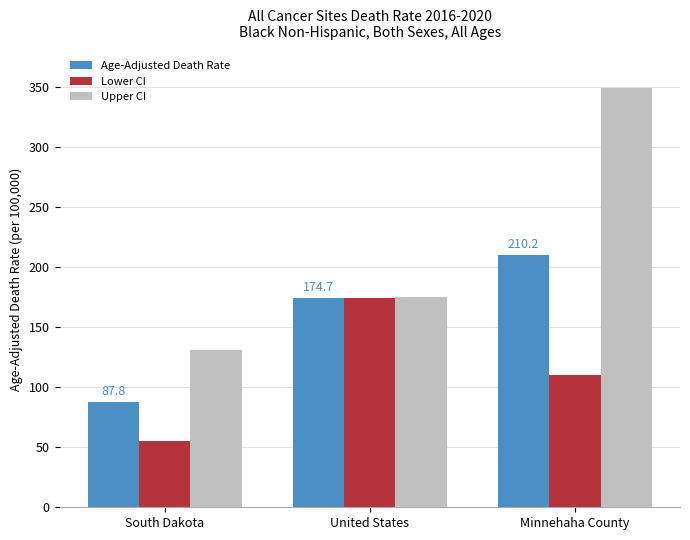

What is the sum of the Upper CI values at South Dakota and Minnehaha County?

480.7